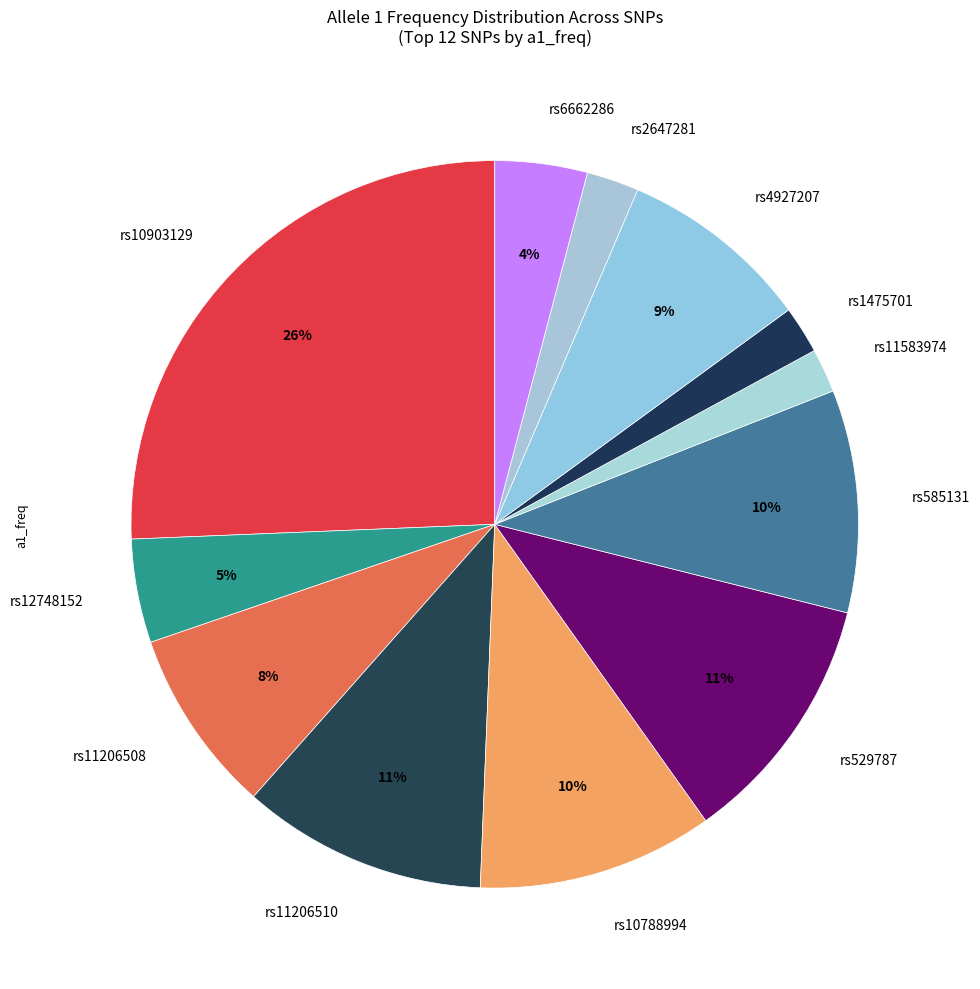

Combined, do rs585131 and rs11583974 account for over 50%?

No